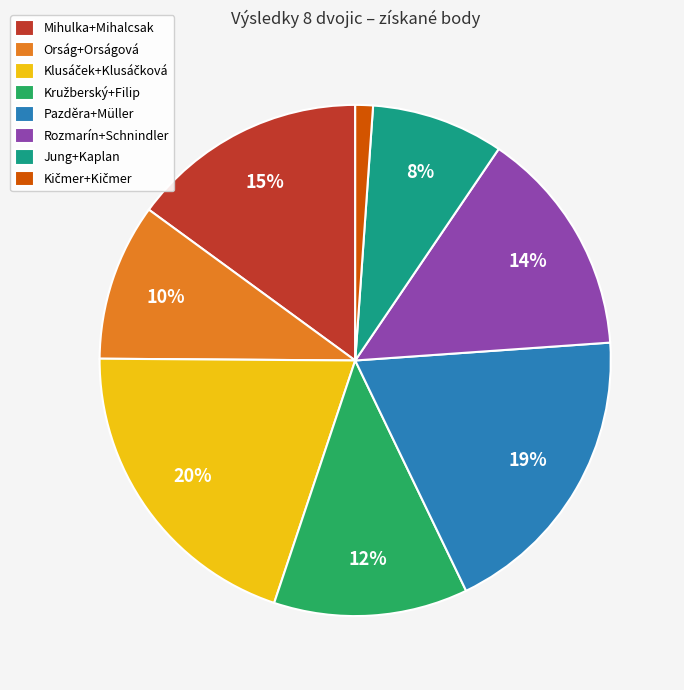

To the nearest percent, what is the average slice percentage?

12%